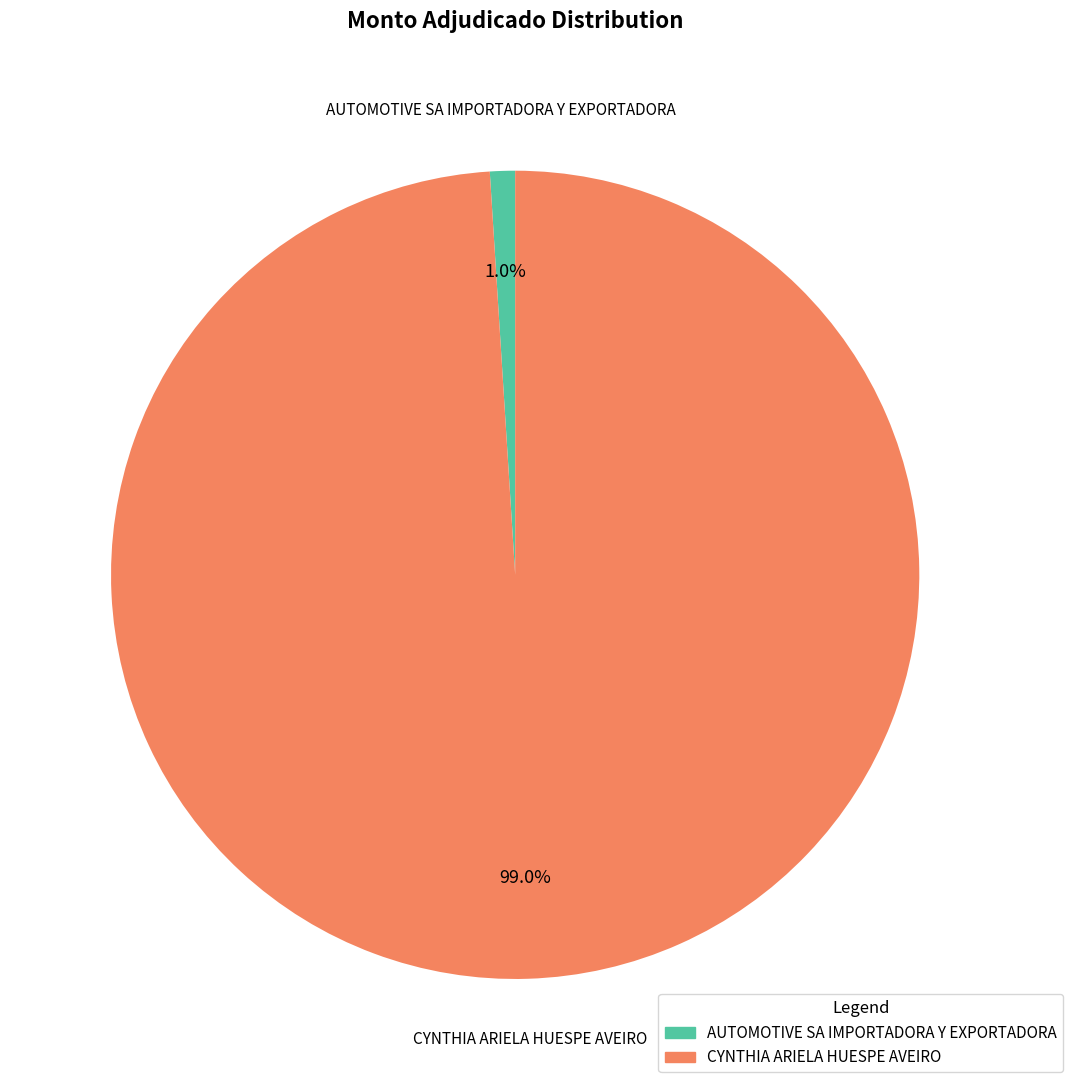

To the nearest percent, what portion does CYNTHIA ARIELA HUESPE AVEIRO represent?

99%